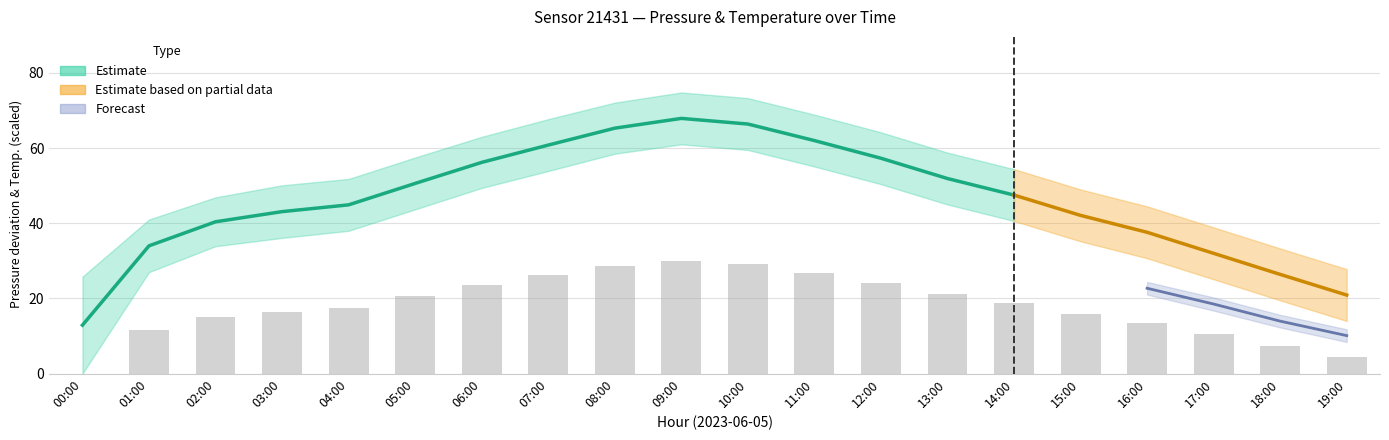

Which has a higher value, 17:00 or 15:00?

15:00